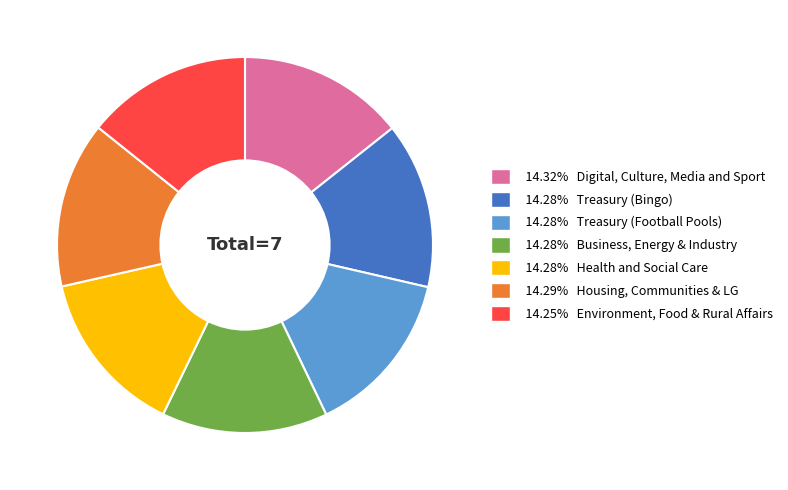

Is there any slice that represents more than half of the pie?

No